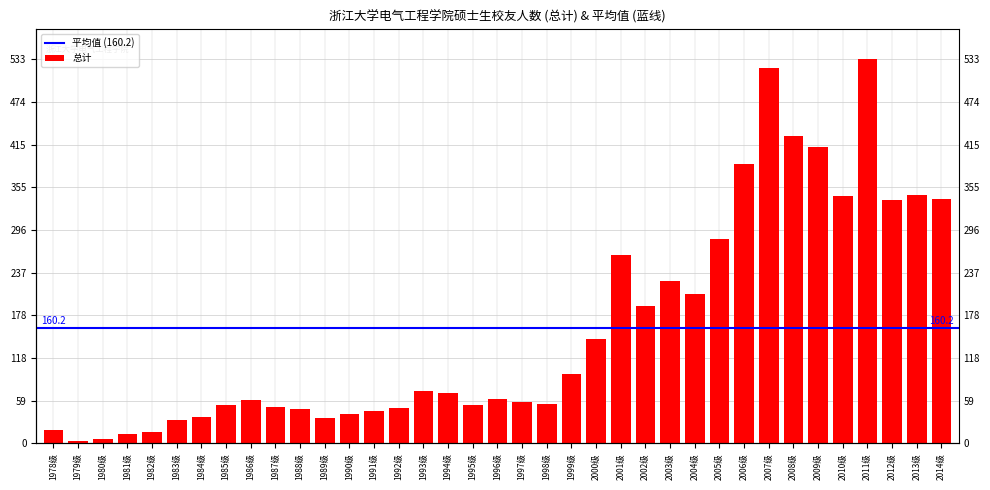

Between 1998级 and 2008级, which is larger?

2008级